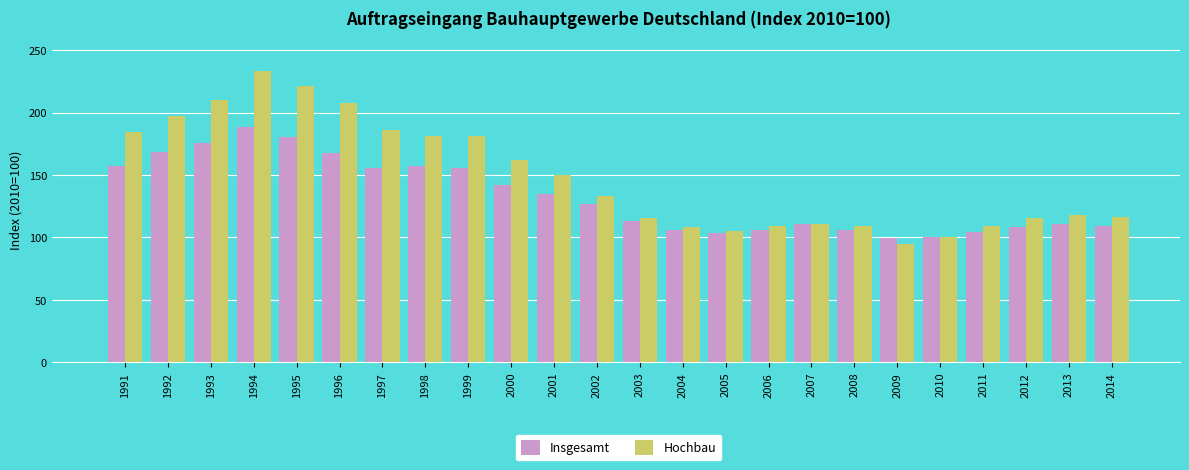

How many data points in Insgesamt are above 126?

12